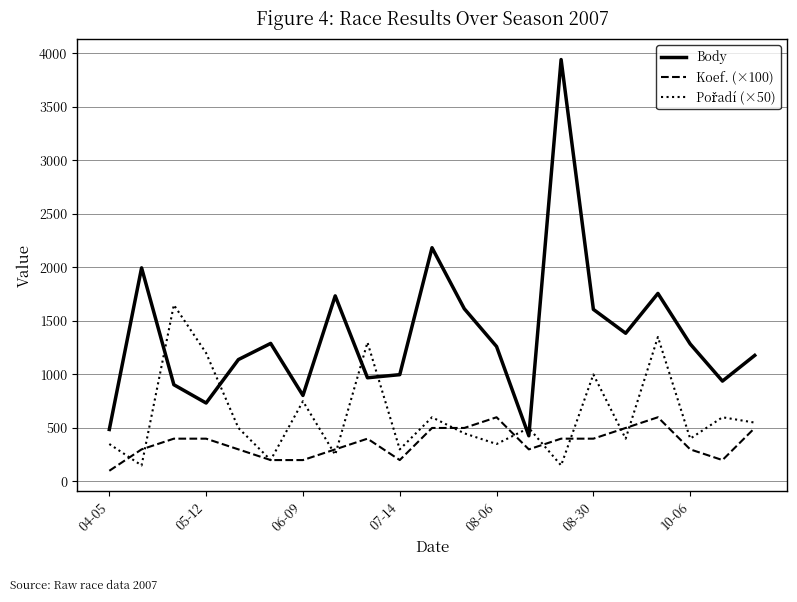

What is the lowest value of the Body series?

427